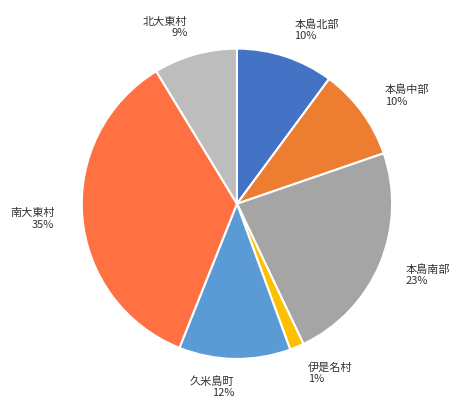

Which has a higher value, 本島北部 or 本島南部?

本島南部